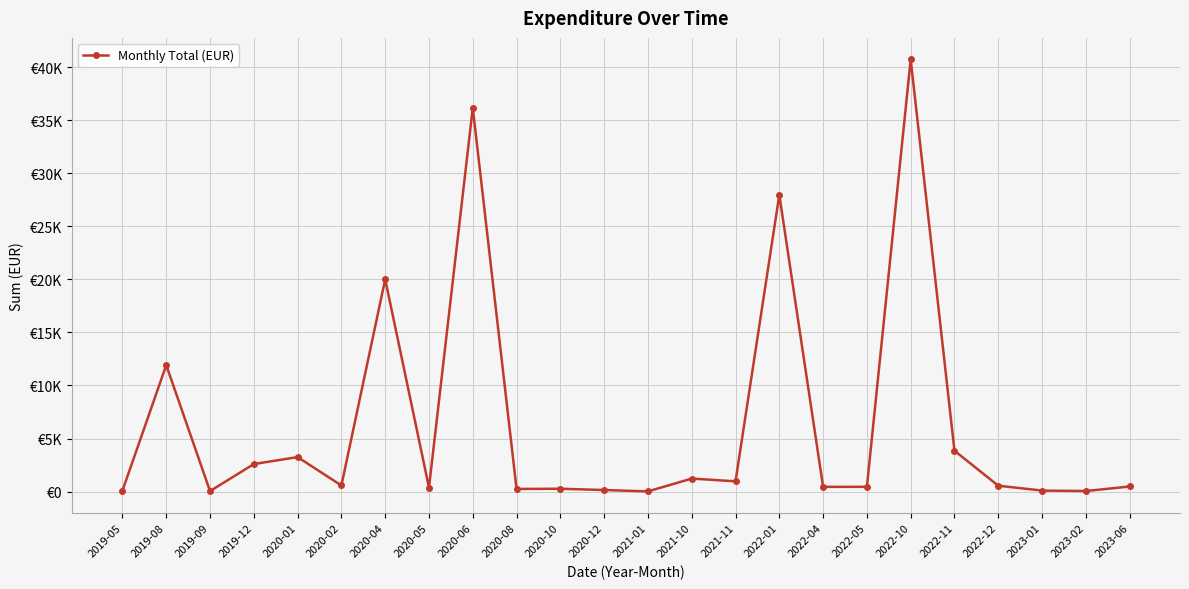

What is the sum of all values?

152536.4